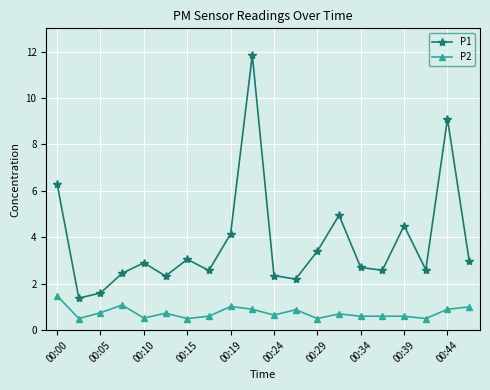

True or false: P1 and P2 cross at least once.

False